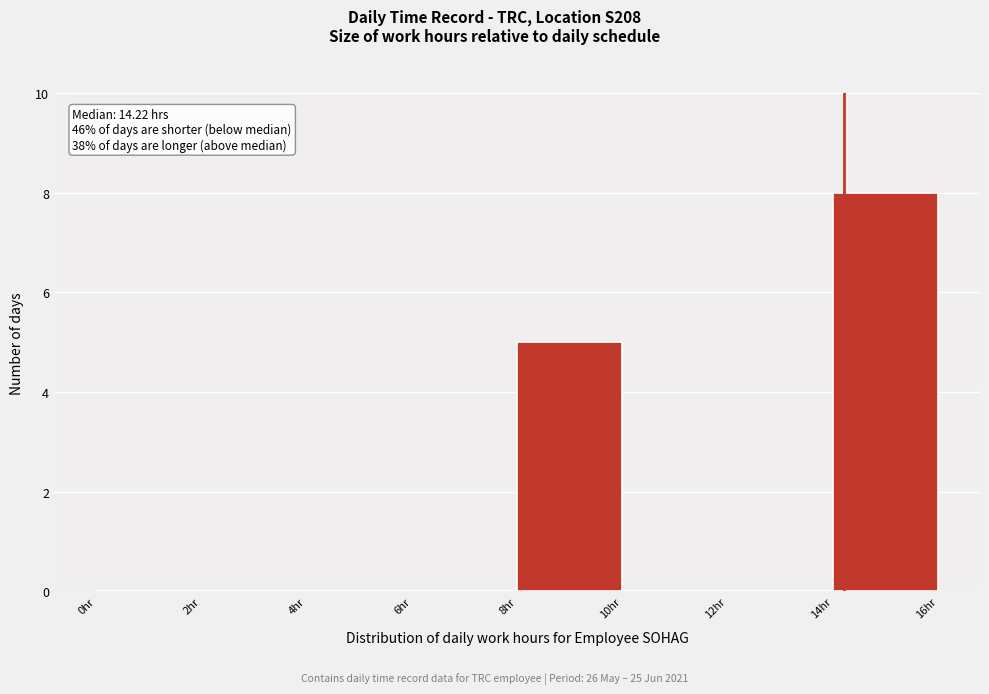

Over which range of the x-axis is the bar tallest?

14 to 16